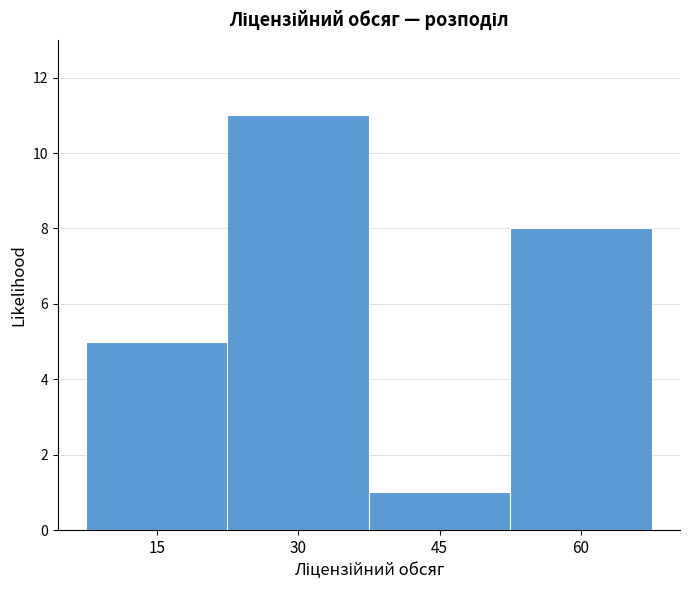

How tall is the bar that spans 22.5 to 37.5 on the x-axis? Neither the bar edges nor the heights are printed on the chart, so give them approximately, as read against the axes.

11